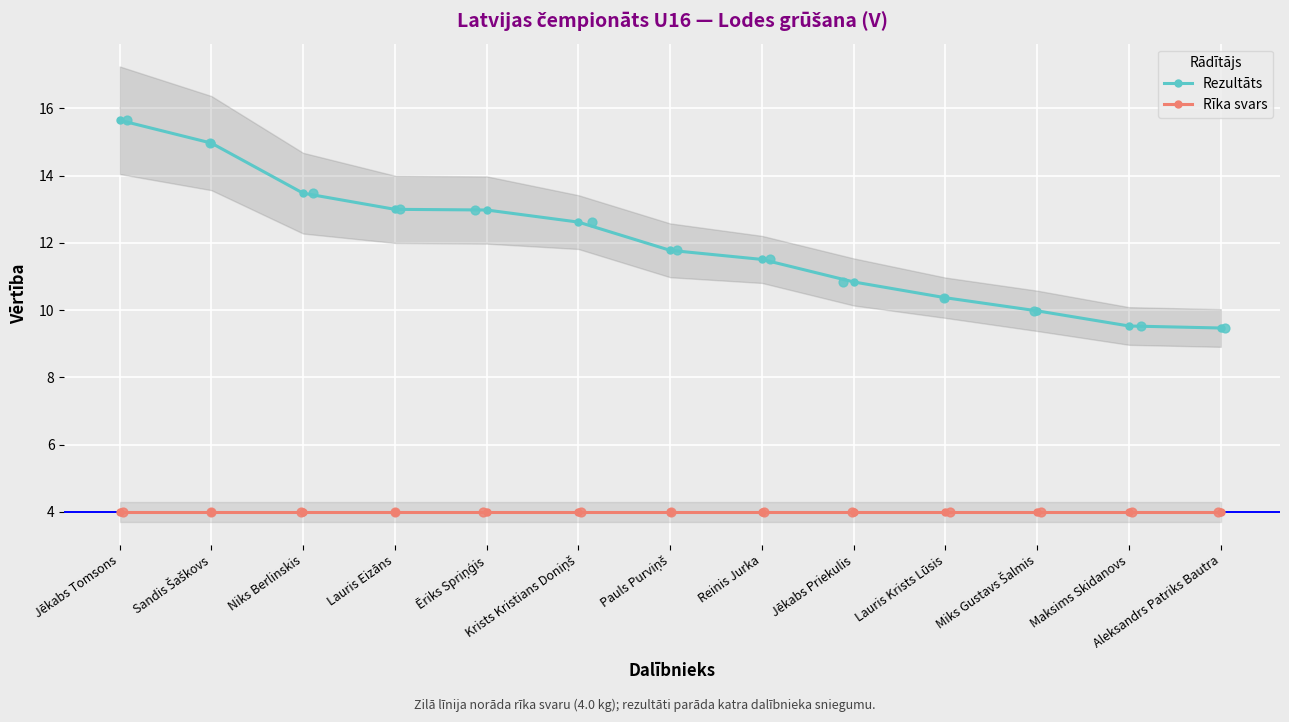

What are all the series names shown in the legend?

Rezultāts, Rīka svars